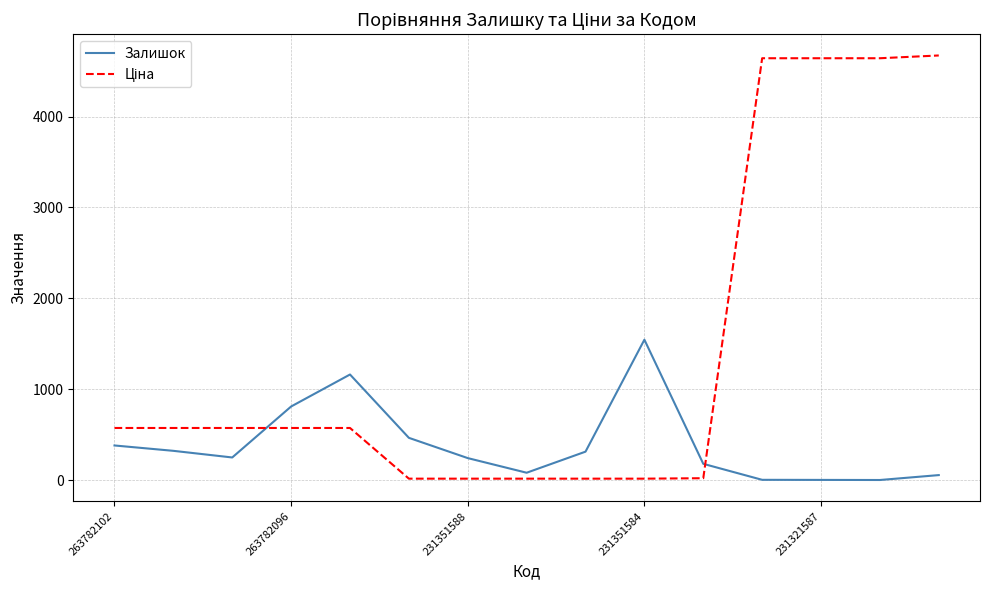

List the series in order of their peak value, highest first.

Ціна, Залишок